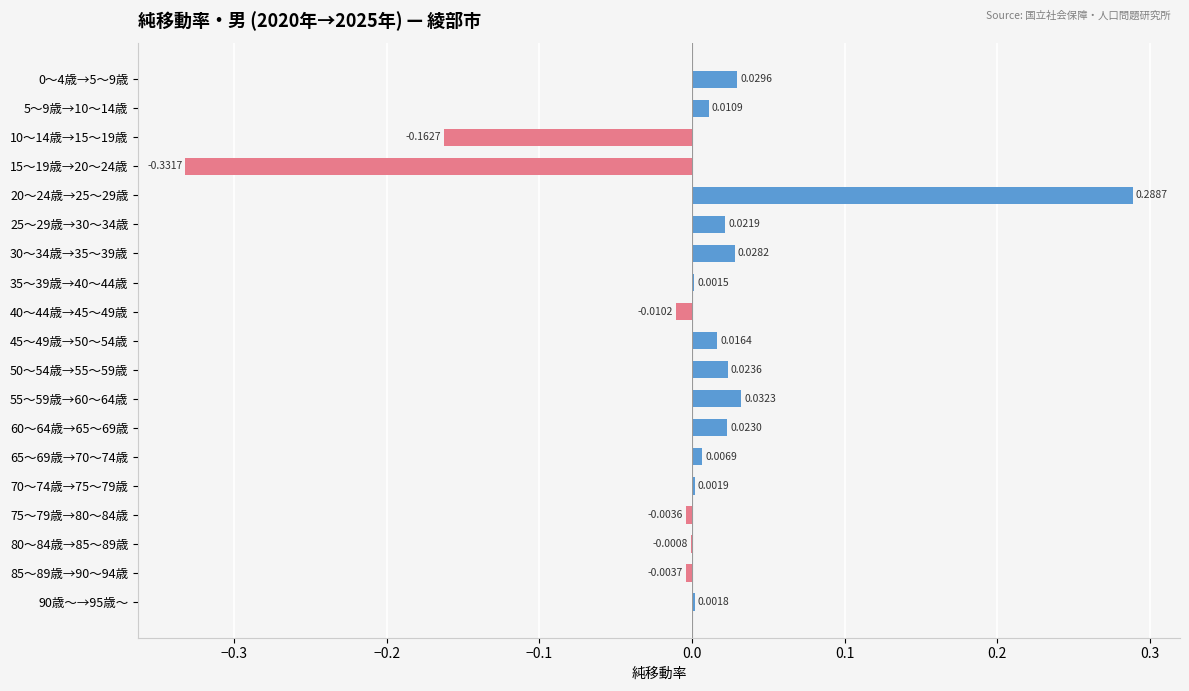

What is the change in value from 5～9歳→10～14歳 to 20～24歳→25～29歳?

+0.3